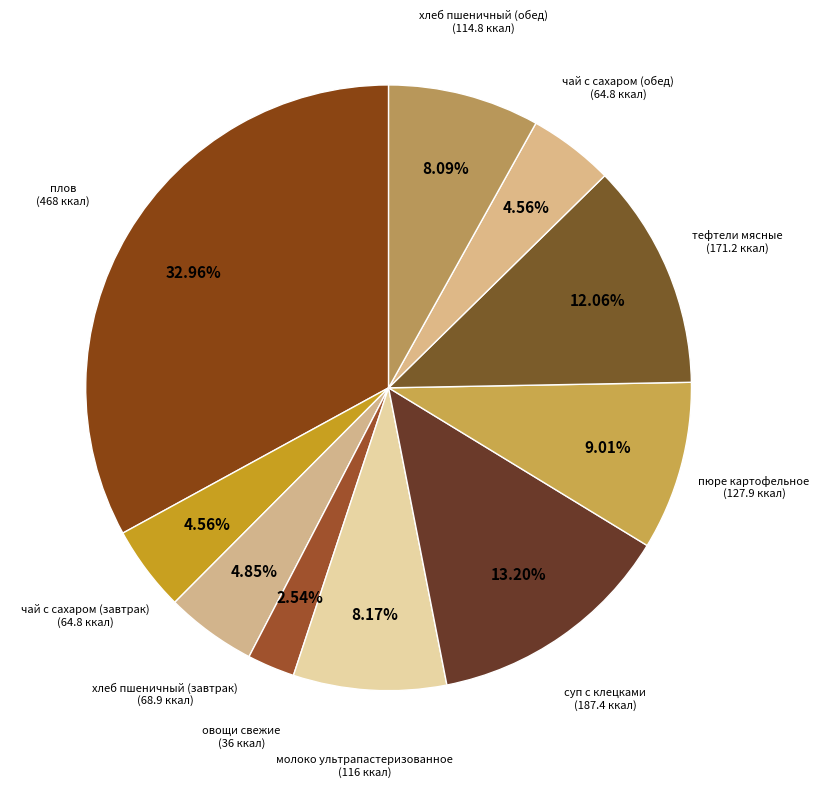

Does any single category account for the majority?

No